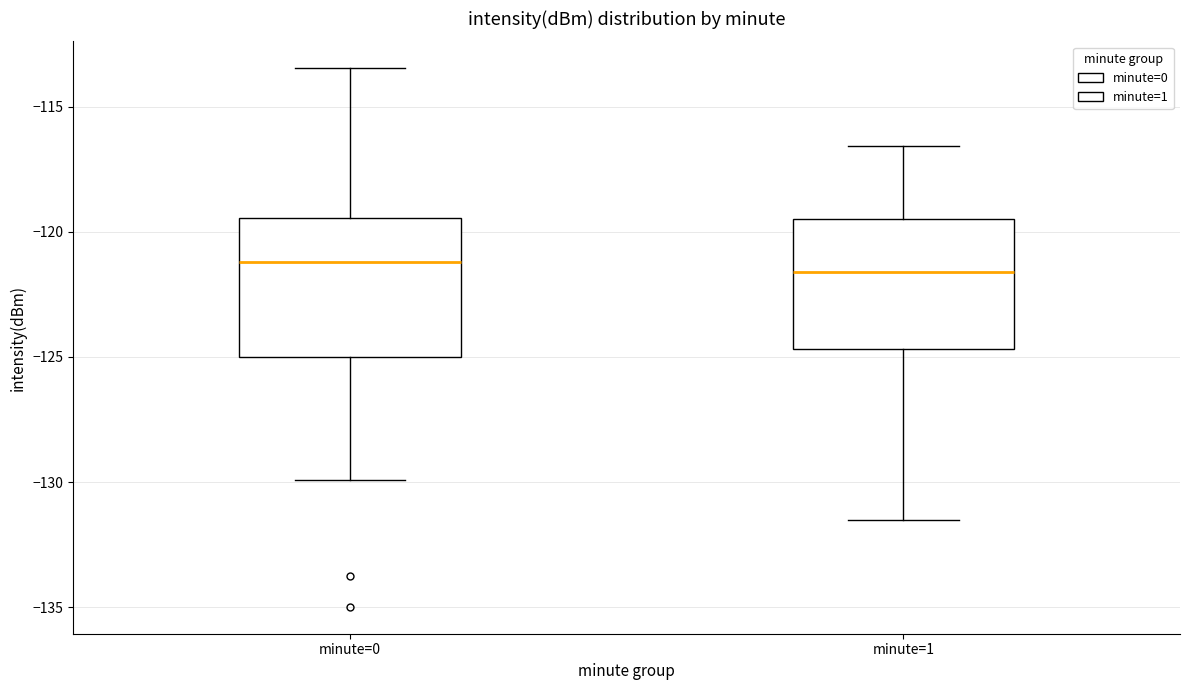

Reading left to right, read every box against the y-axis: the position of its median line, the range the box covers, and the ends of its whiskers. The values are not printed on the chart, so give them approximately, as read against the axis.

minute=0: median -121.0, box -125.0 to -119.5, whiskers -130.0 to -113.5
minute=1: median -121.5, box -124.5 to -119.5, whiskers -131.5 to -116.5